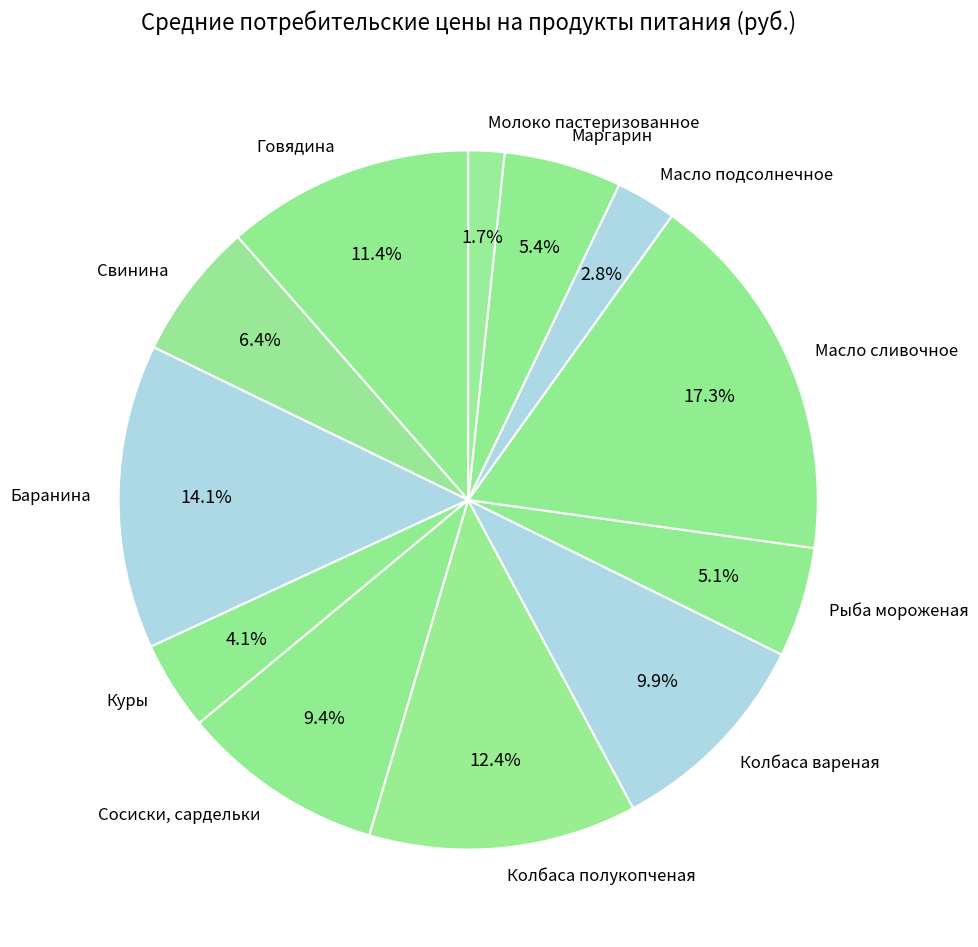

Do Масло подсолнечное and Сосиски, сардельки together represent more than half of the pie?

No